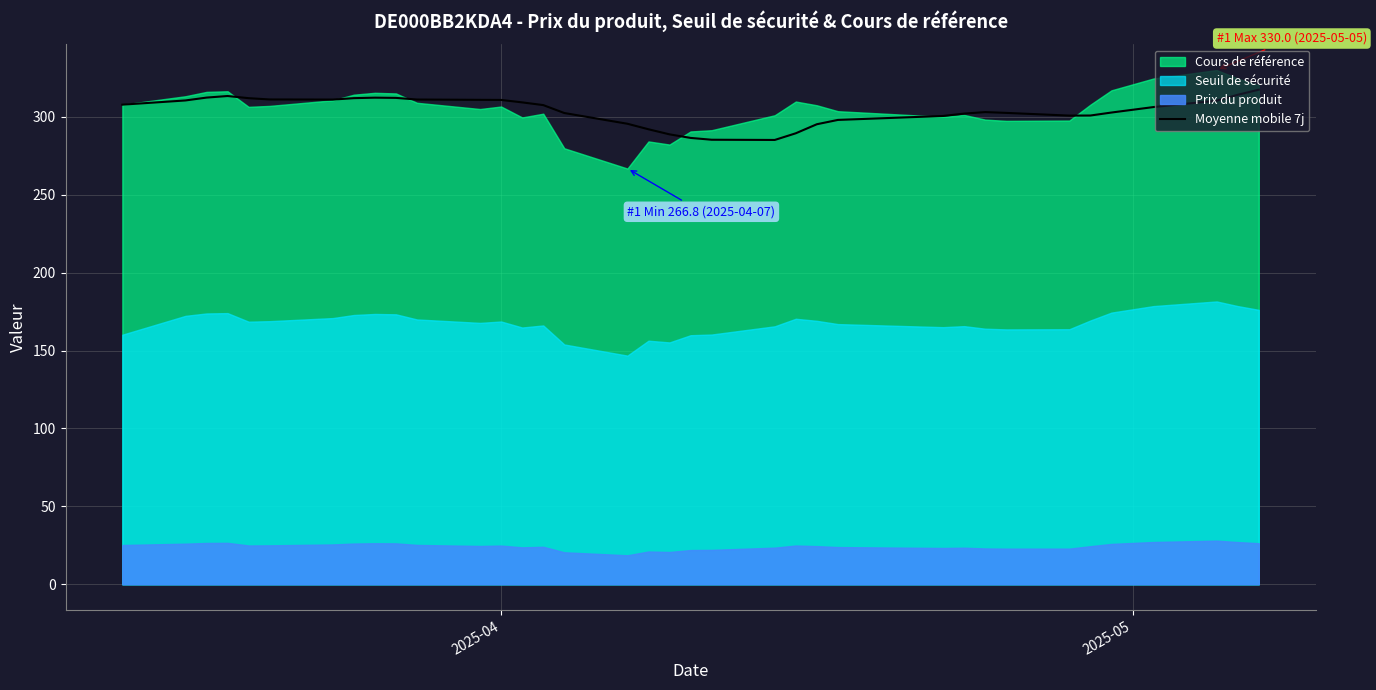

Reading left to right, extract all data points from this chart.

307.8	310.5	312.3	313.4	312.0	311.1	311.1	312.0	312.3	312.1	311.1	310.9	310.8	309.3	307.5	302.4	295.5	292.0	288.7	286.5	285.3	285.1	289.4	295.2	298.0	300.5	302.1	303.0	302.5	300.8	300.8	302.7	306.3	310.4	314.1	317.4